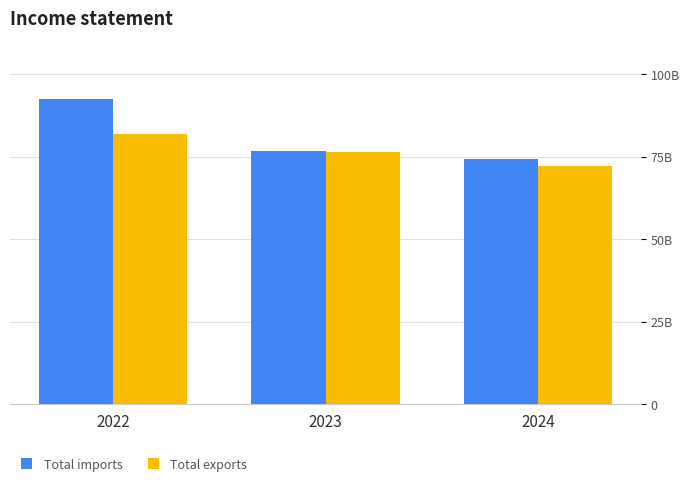

Rank the series by their maximum value, from highest to lowest.

Total imports, Total exports